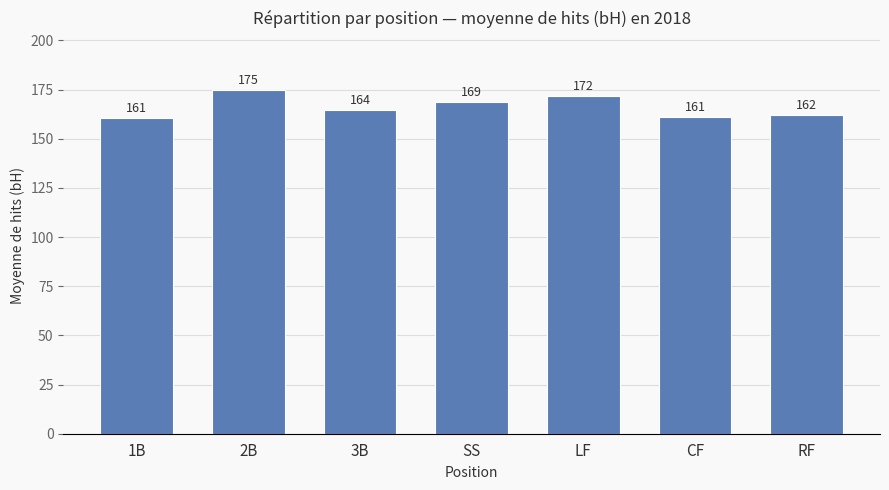

The value at 2B is 78.0. True or false?

False